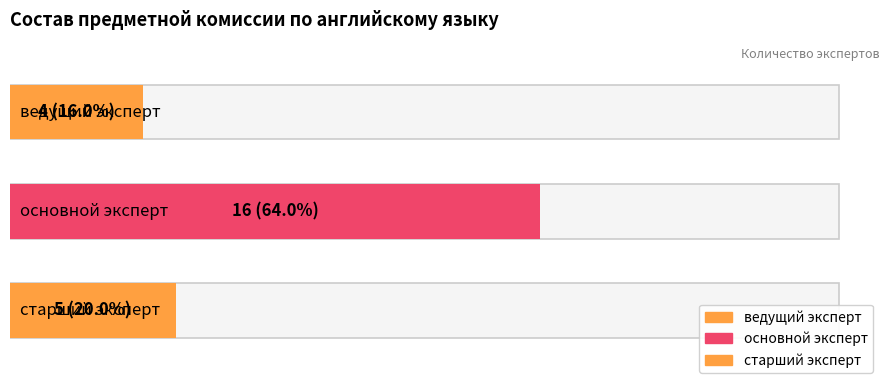

What is the sum of the values at старший эксперт and ведущий эксперт?

9